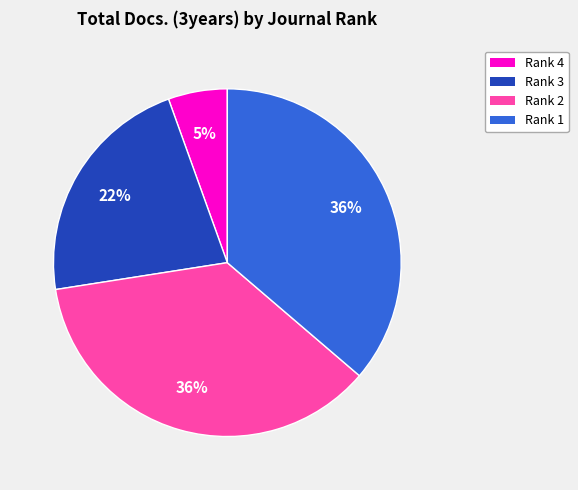

How many slices are in this pie chart?

4